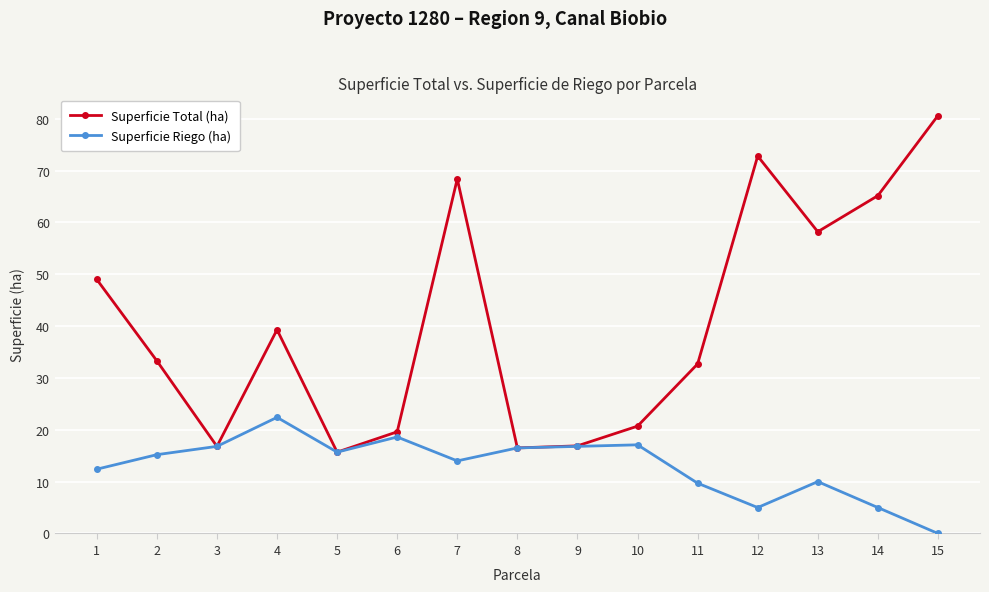

Where is Superficie Total (ha) nearest to the value 48?

1